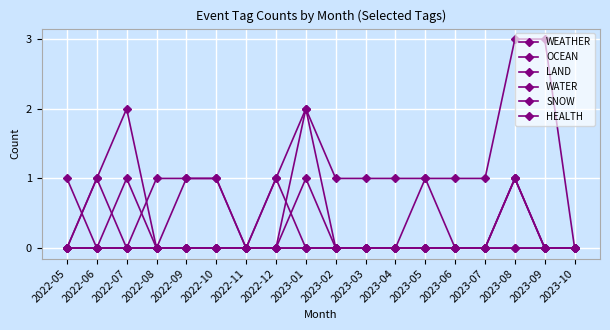

Count the number of categories in the chart.

18